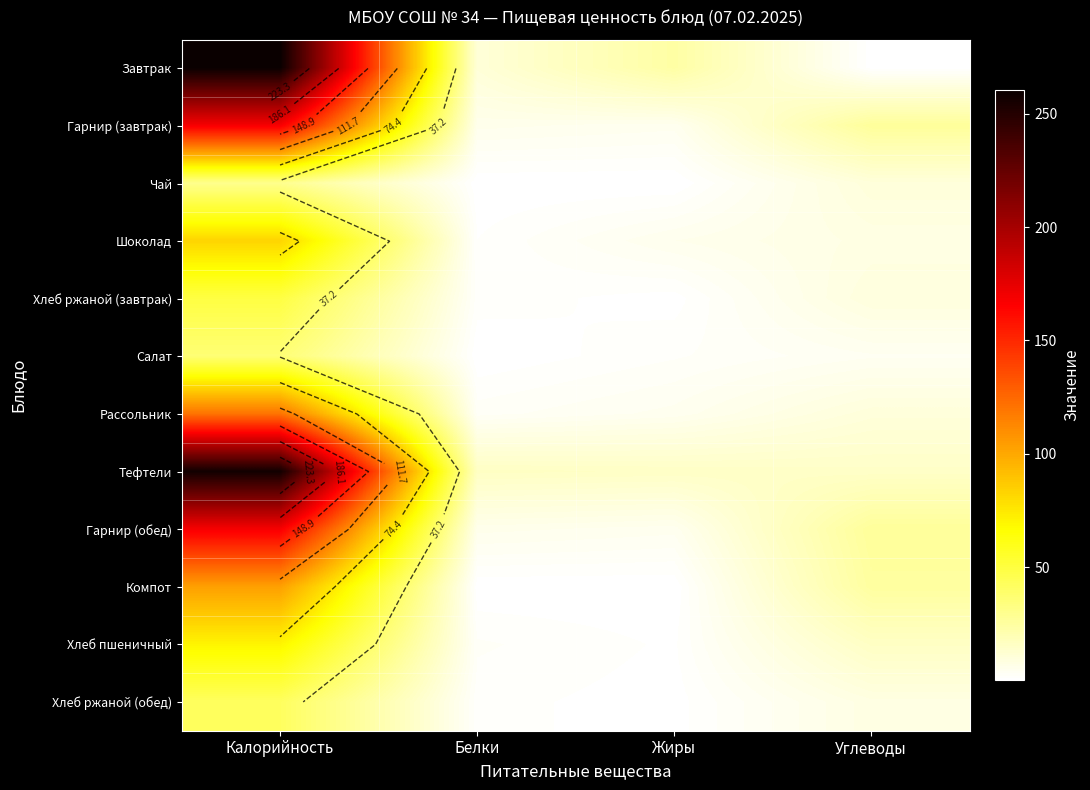

Which series has the largest total across all categories?

Тефтели